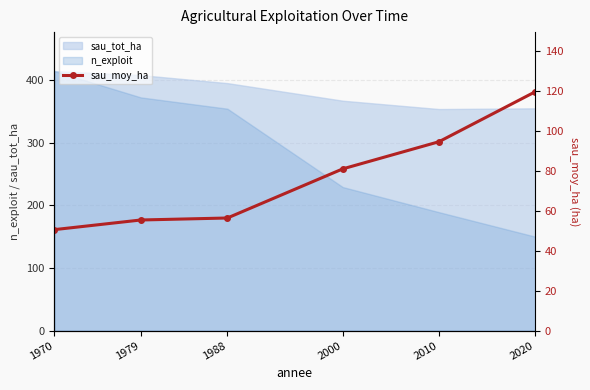

True or false: the data shows 53.0 at 2020.

False